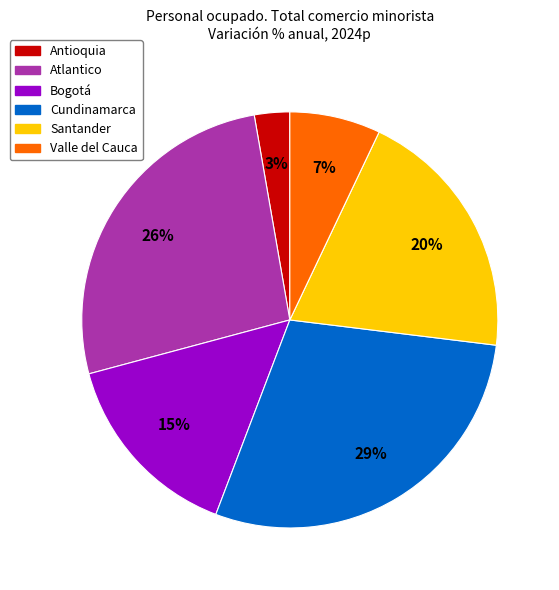

Is there a majority slice in this chart?

No